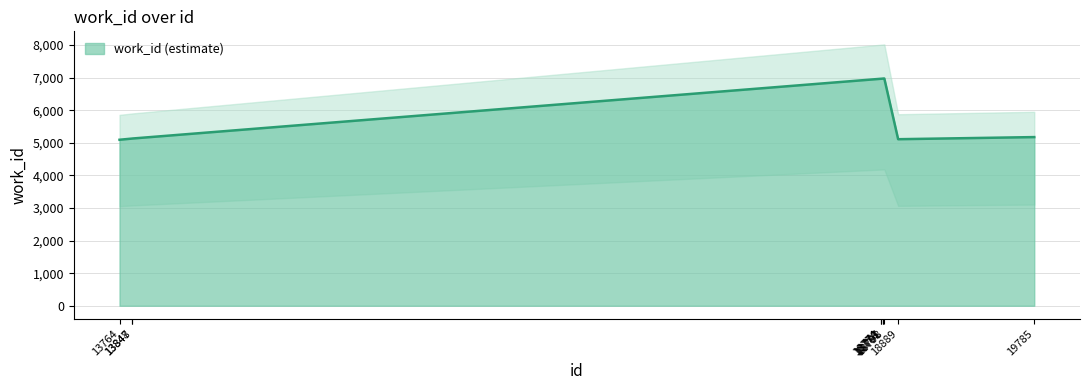

The value at 18791 is 6971. True or false?

True